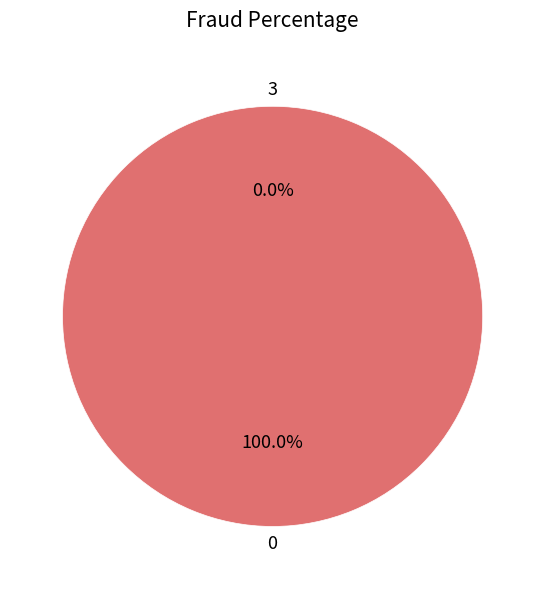

What percentage is the 0 slice, to the nearest percent?

100%